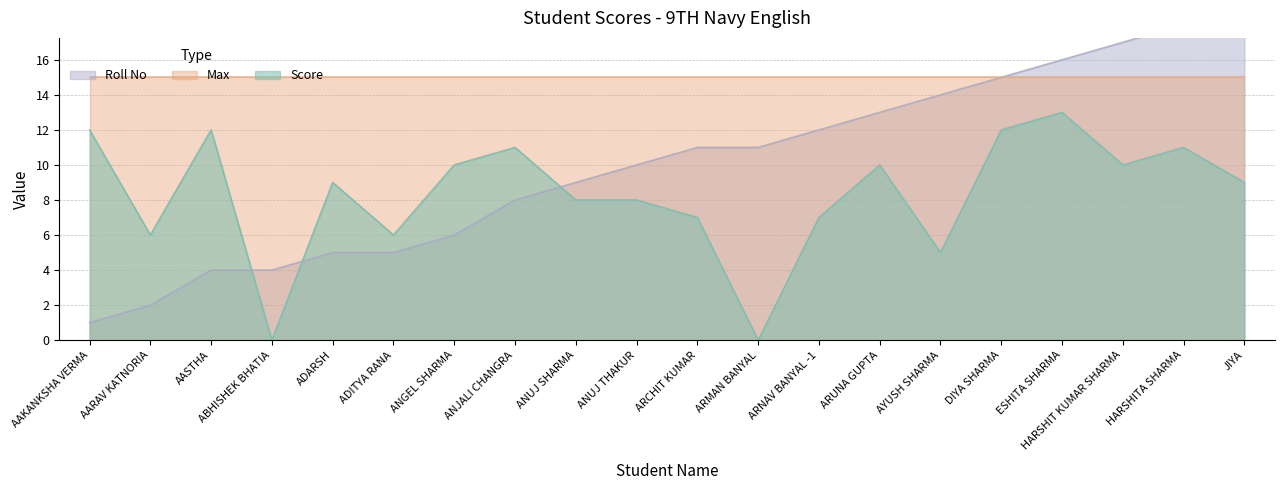

How many data points in Score are less than 9?

9